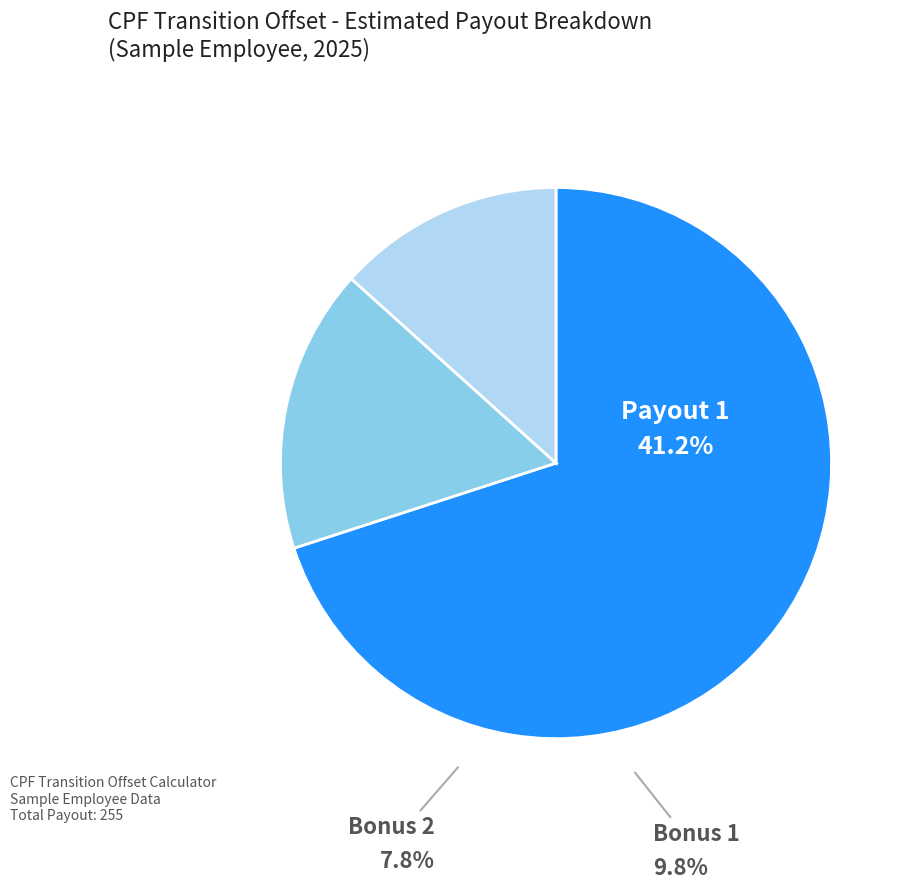

Which category accounts for the majority?

Payout 1